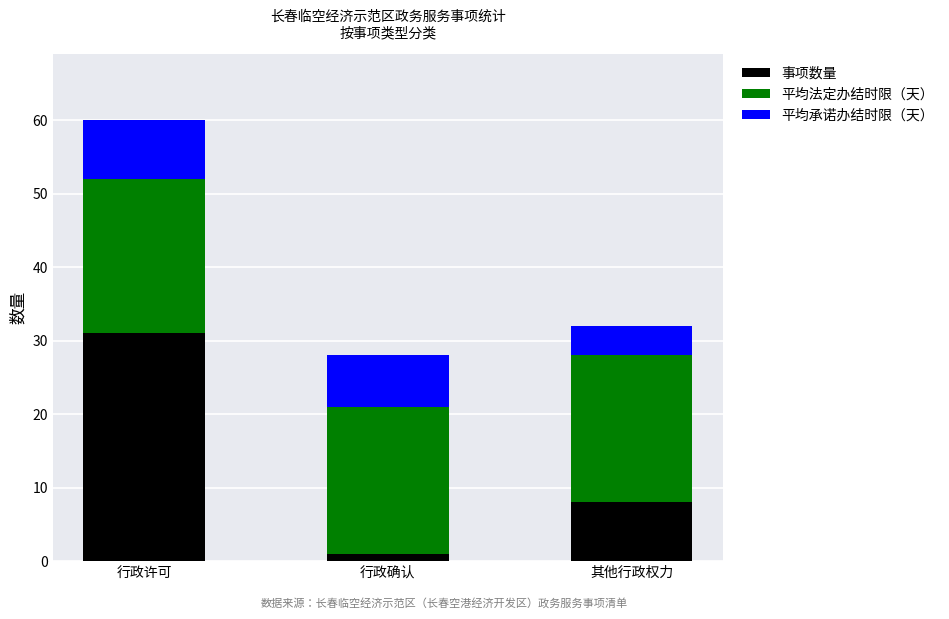

Which category has the highest value in the 事项数量 series?

行政许可